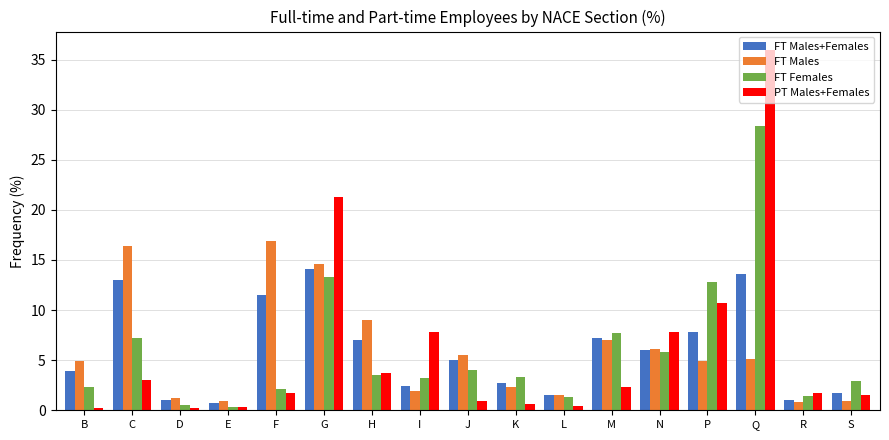

What is the spread (max minus min) of values at F?

15.2